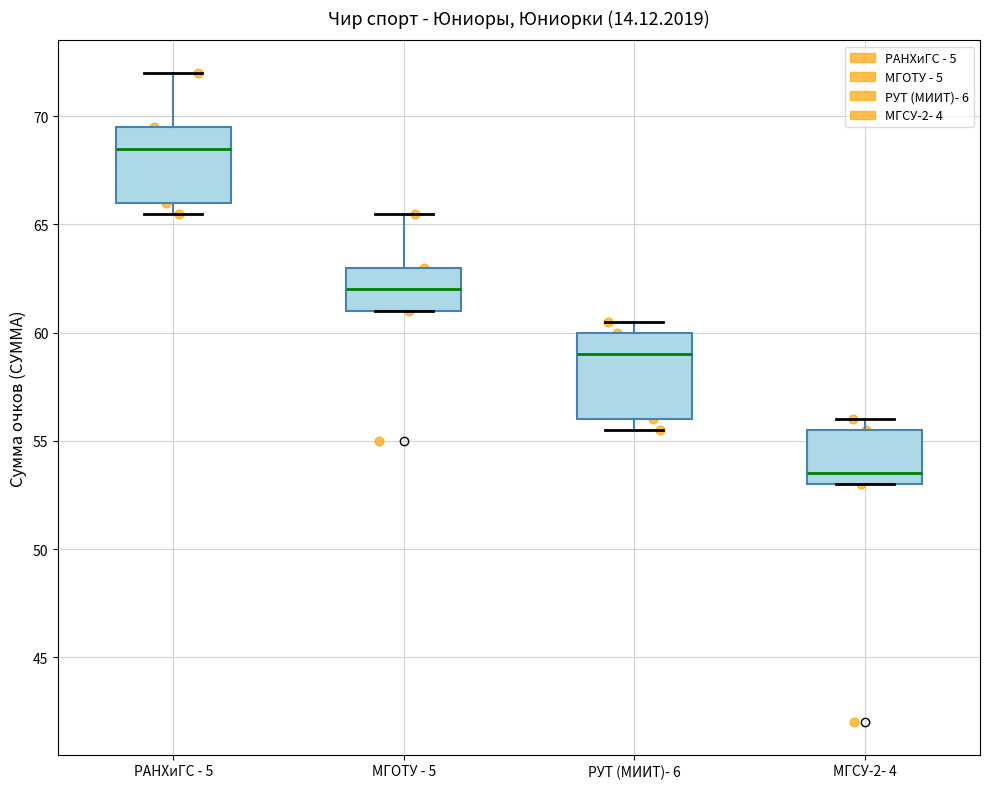

Which box's median line is the lowest?

МГСУ-2- 4